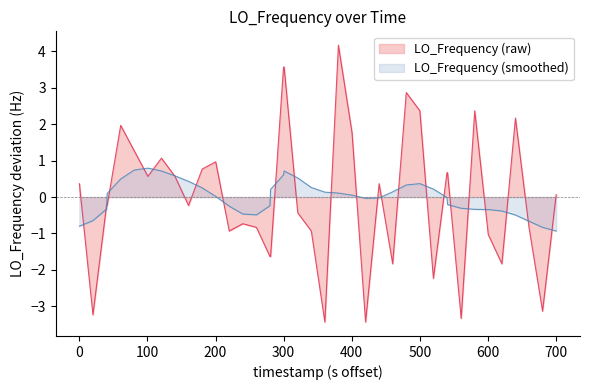

Rank the series by their maximum value, from highest to lowest.

LO_Frequency (raw), LO_Frequency (smoothed)